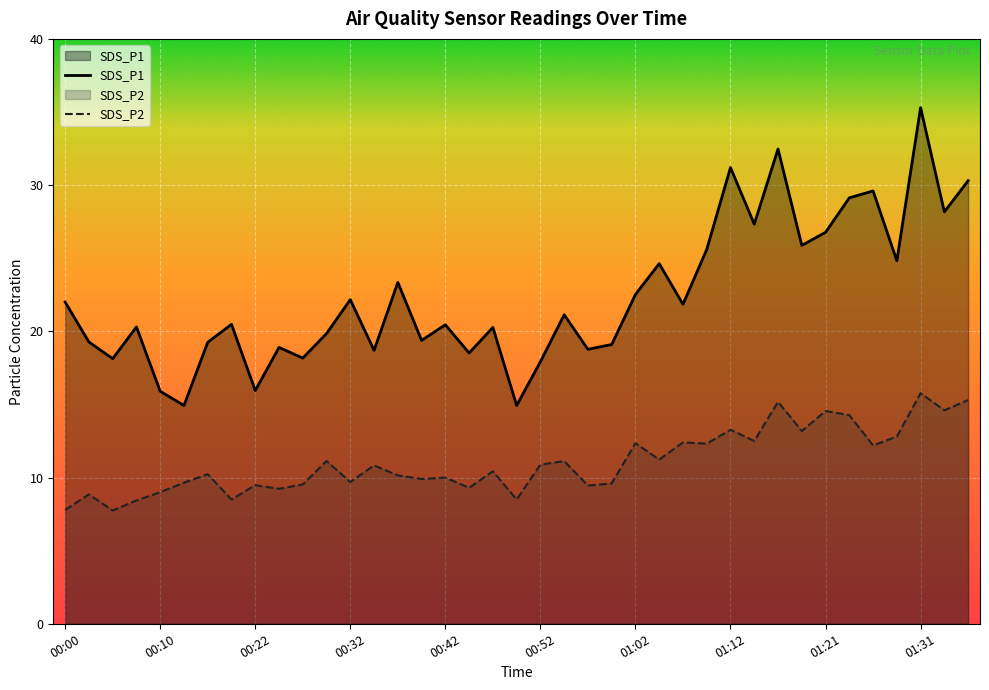

Between 00:20 and 00:47, which series saw the biggest shift?

SDS_P2